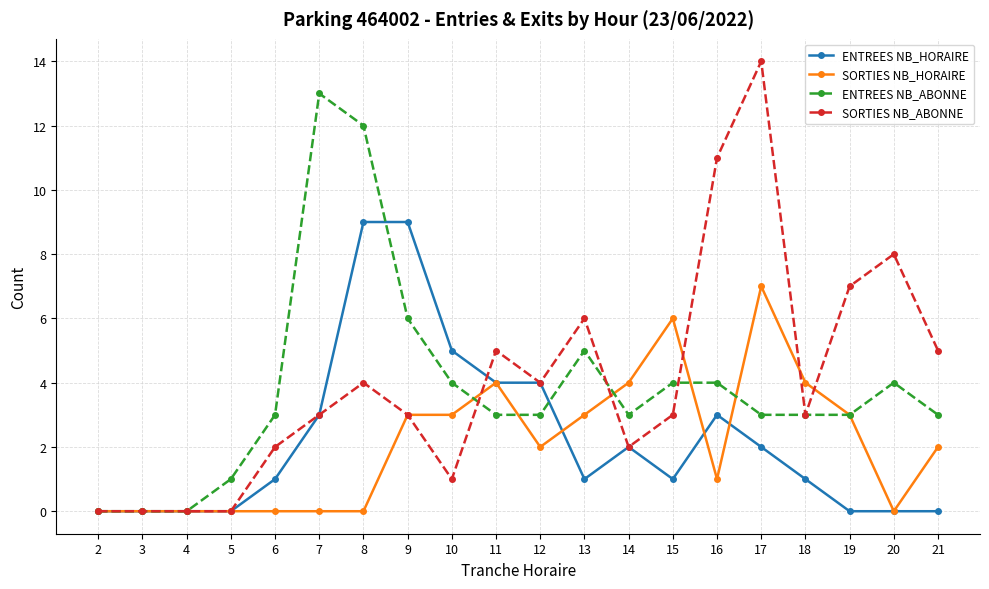

How many lines are shown in the chart?

4